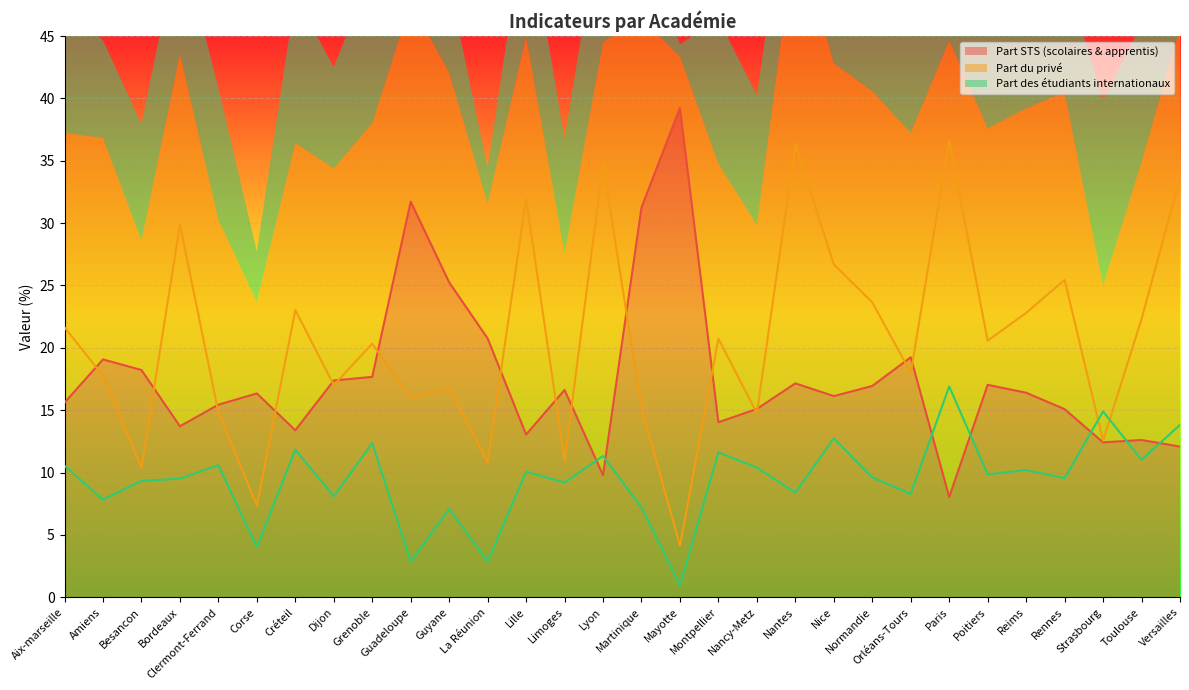

What is the value of the Part STS (scolaires & apprentis) point at the 16th from the left?

31.2